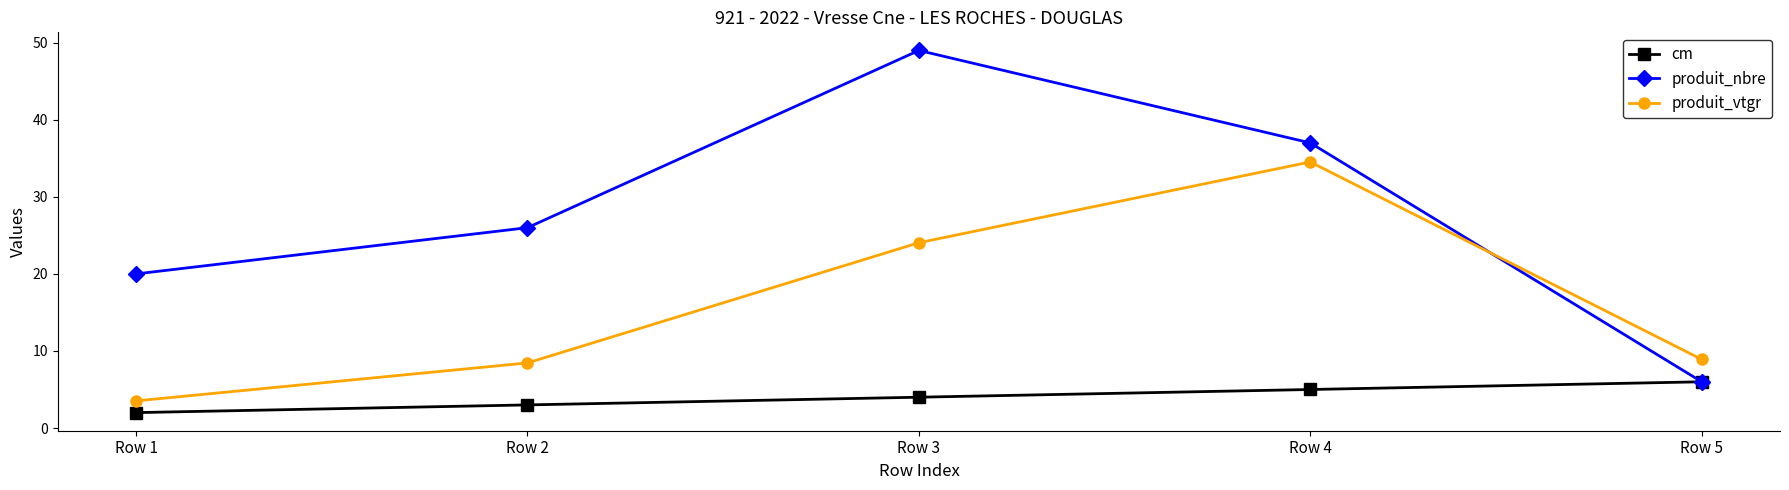

How many cm values are between 3 and 5?

3